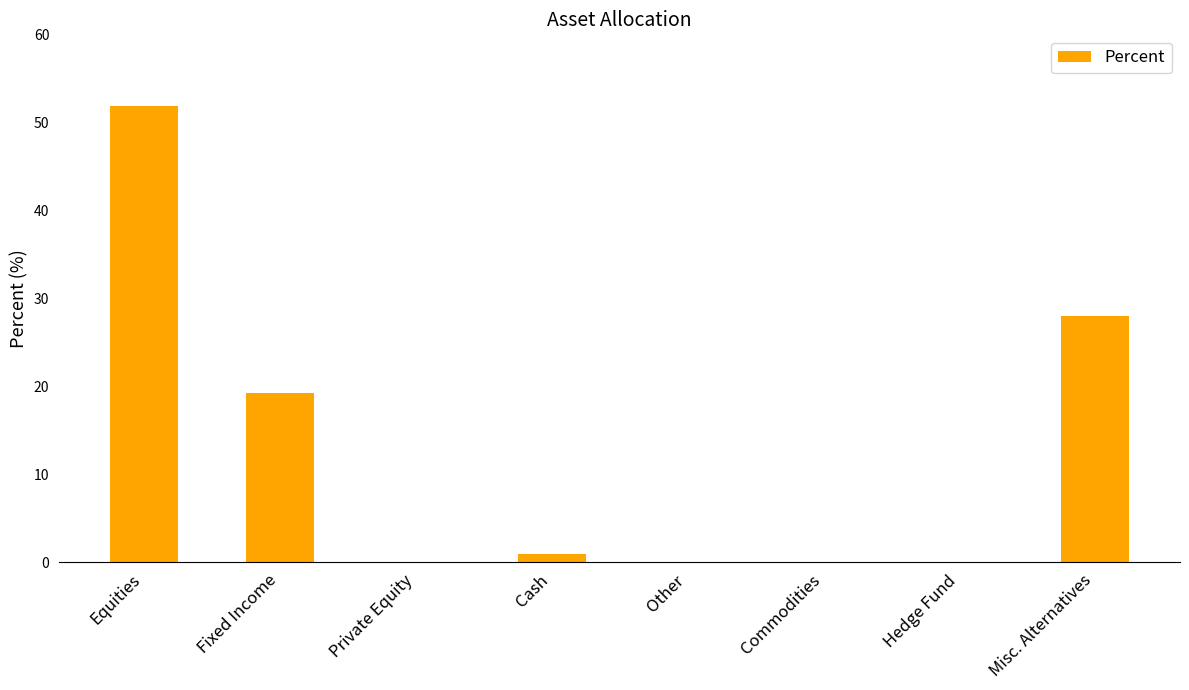

At which label is the value closest to 25?

Misc. Alternatives